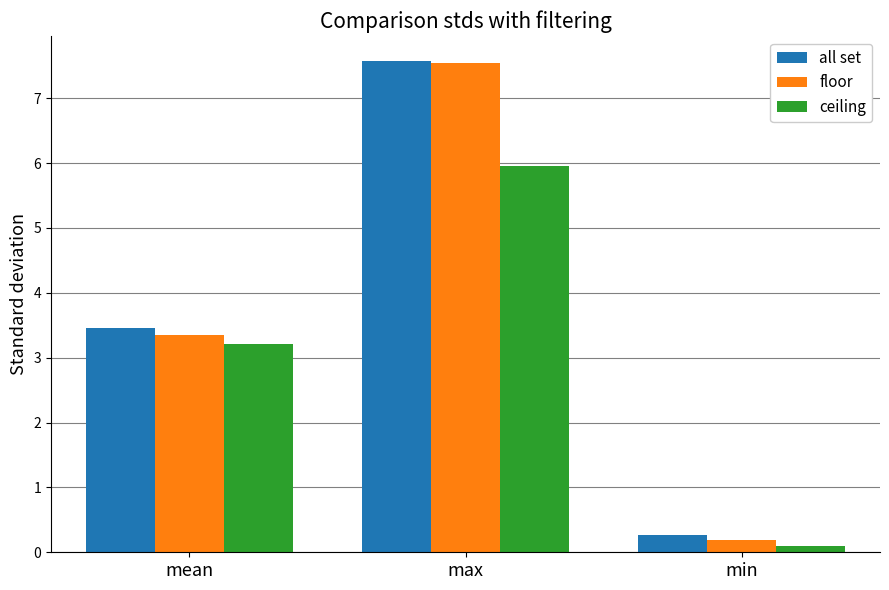

What is the sum of the ceiling values at min and mean?

3.3